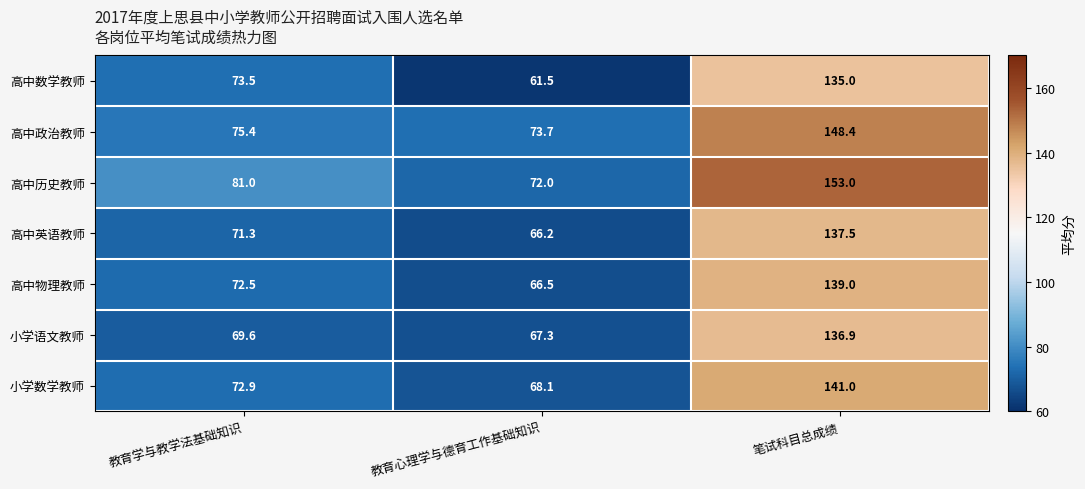

At which category is the sum across all series the highest?

笔试科目总成绩